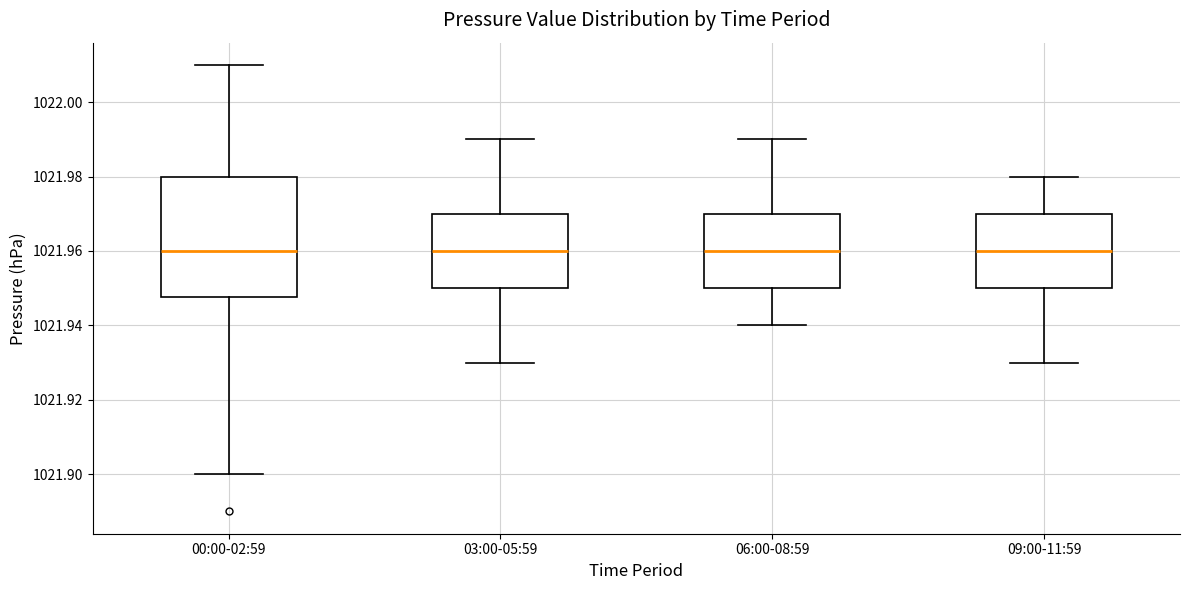

Where does the lower whisker of the box for 03:00-05:59 end on the y-axis? The values are not printed on the chart, so give them approximately, as read against the axis.

1021.930